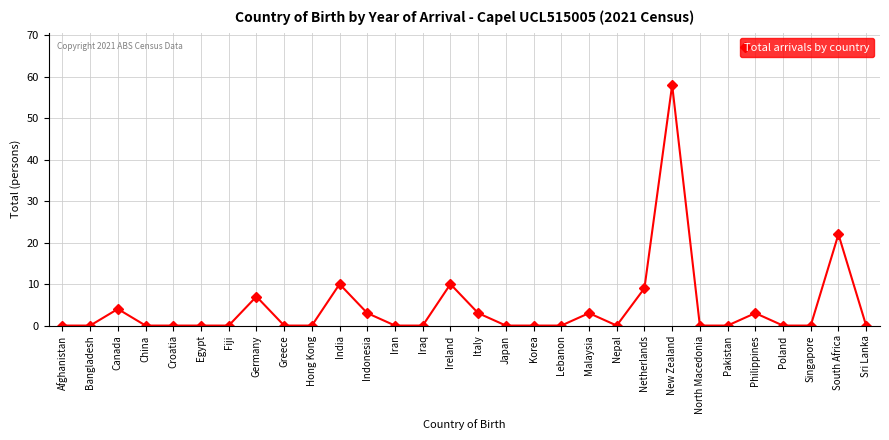

Reading left to right, transcribe all the data shown in this chart.

Afghanistan=0	Bangladesh=0	Canada=4	China=0	Croatia=0	Egypt=0	Fiji=0	Germany=7	Greece=0	Hong Kong=0	India=10	Indonesia=3	Iran=0	Iraq=0	Ireland=10	Italy=3	Japan=0	Korea=0	Lebanon=0	Malaysia=3	Nepal=0	Netherlands=9	New Zealand=58	North Macedonia=0	Pakistan=0	Philippines=3	Poland=0	Singapore=0	South Africa=22	Sri Lanka=0